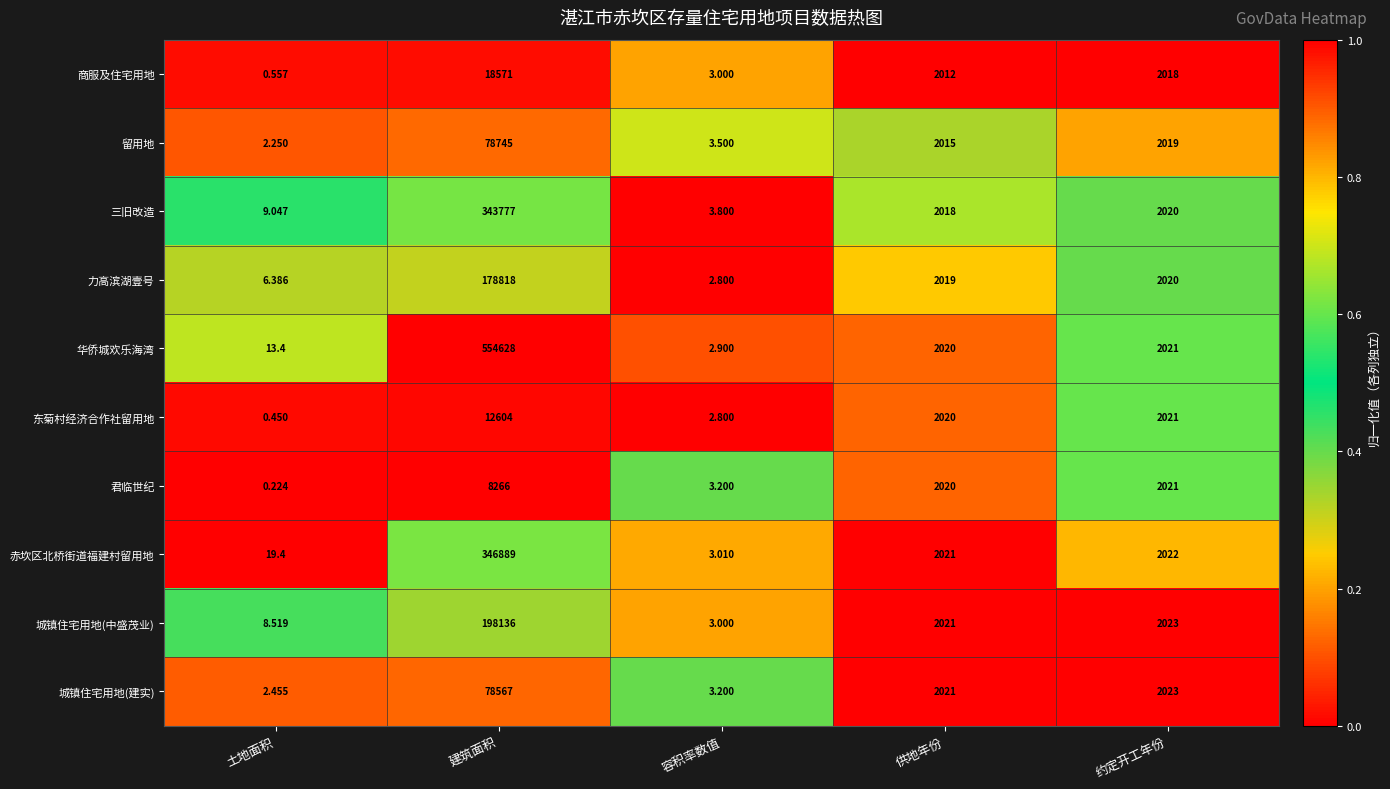

Which series has the widest spread of values?

华侨城欢乐海湾